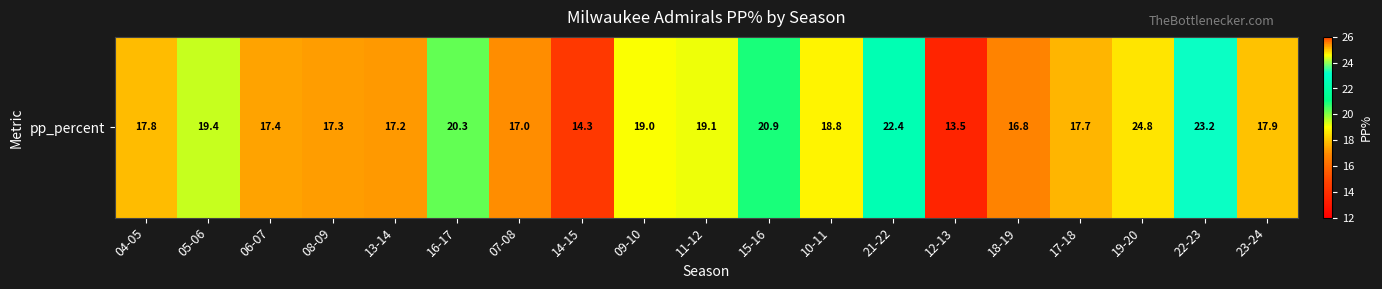

Where does the data first go above 17?

04-05